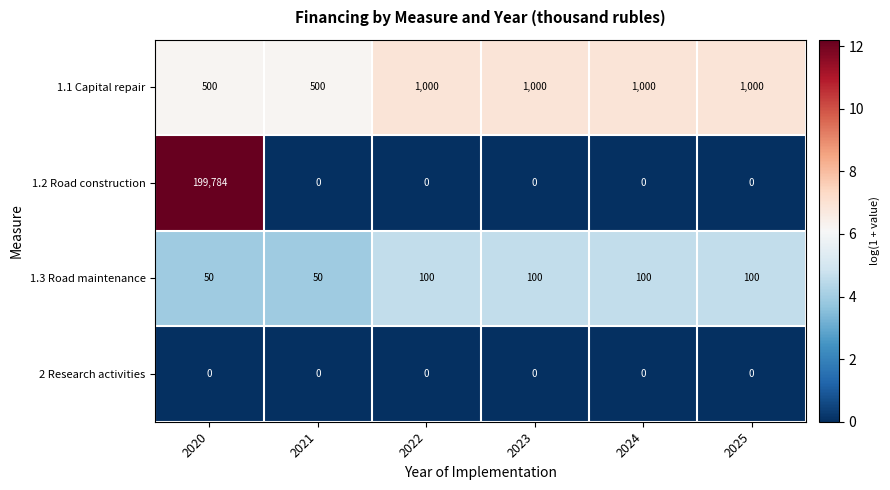

What is the lowest value of the 1.1 Capital repair series?

500